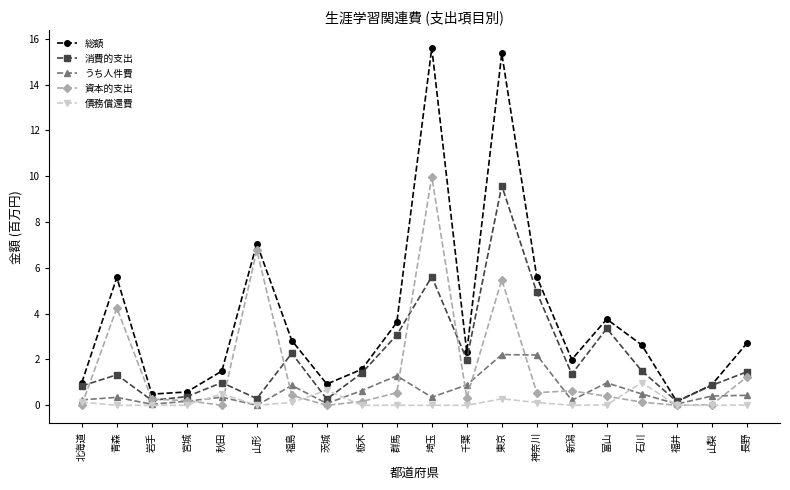

Is it true that 総額 equals 0.2 at 福井?

True